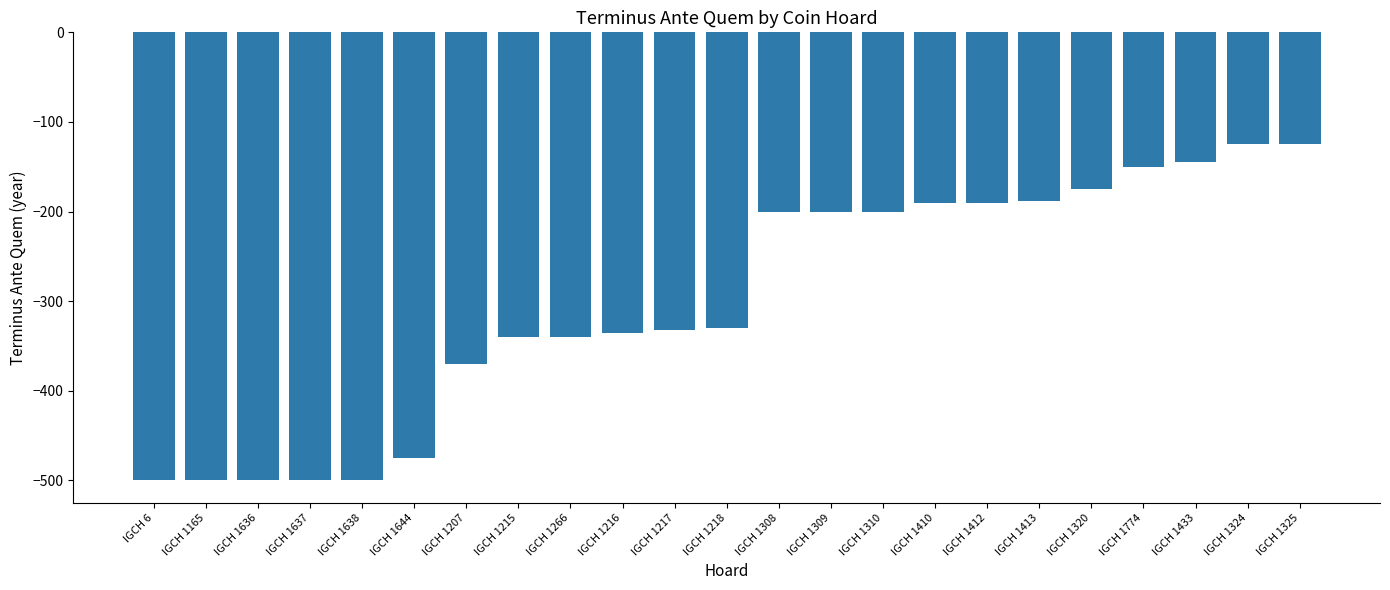

What is the maximum value shown in the chart?

-125